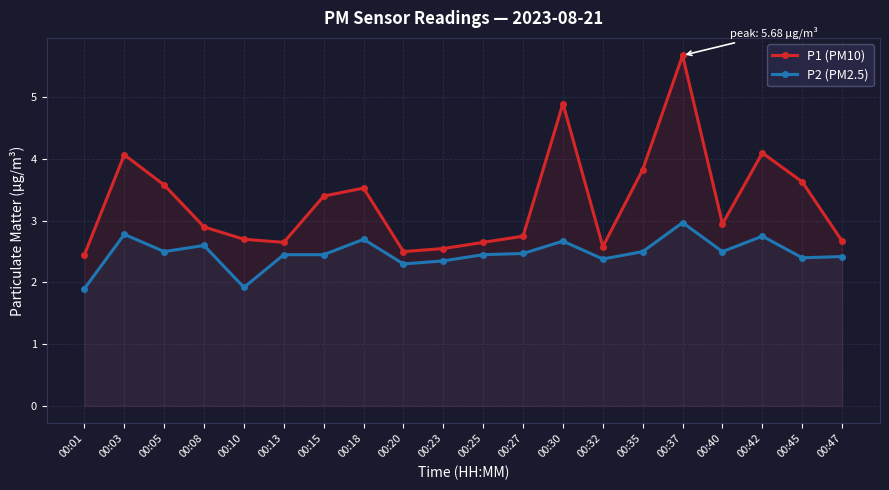

How many data points does each series have?

20